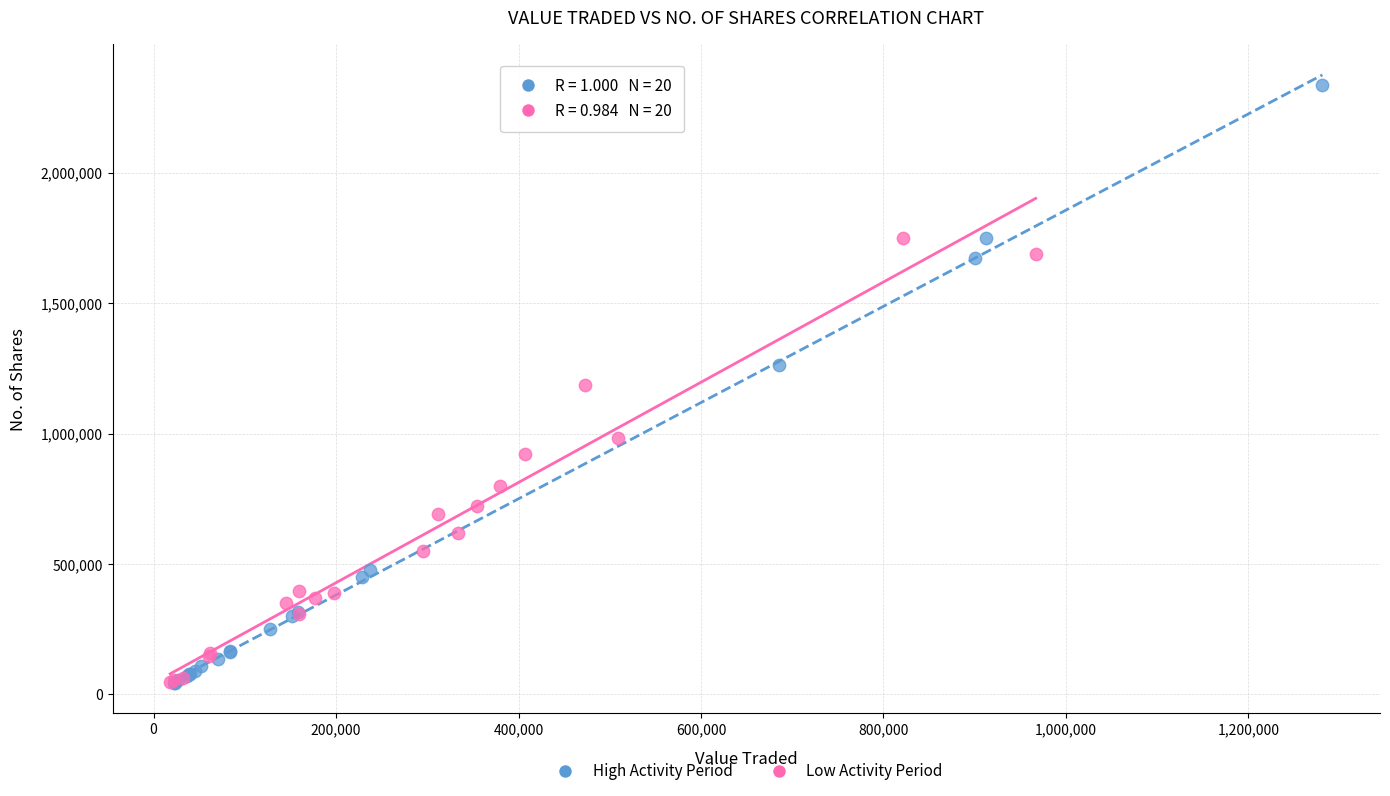

Which series has the largest Y range (max minus min)?

High Activity Period